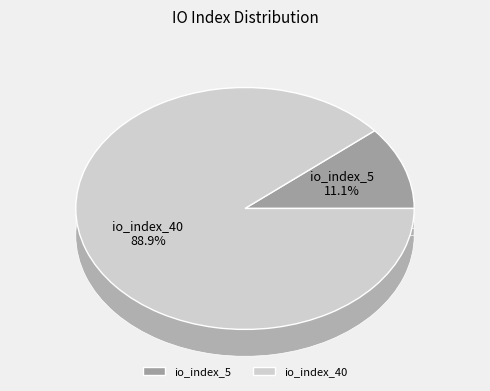

To the nearest percent, what portion does io_index_40 represent?

89%